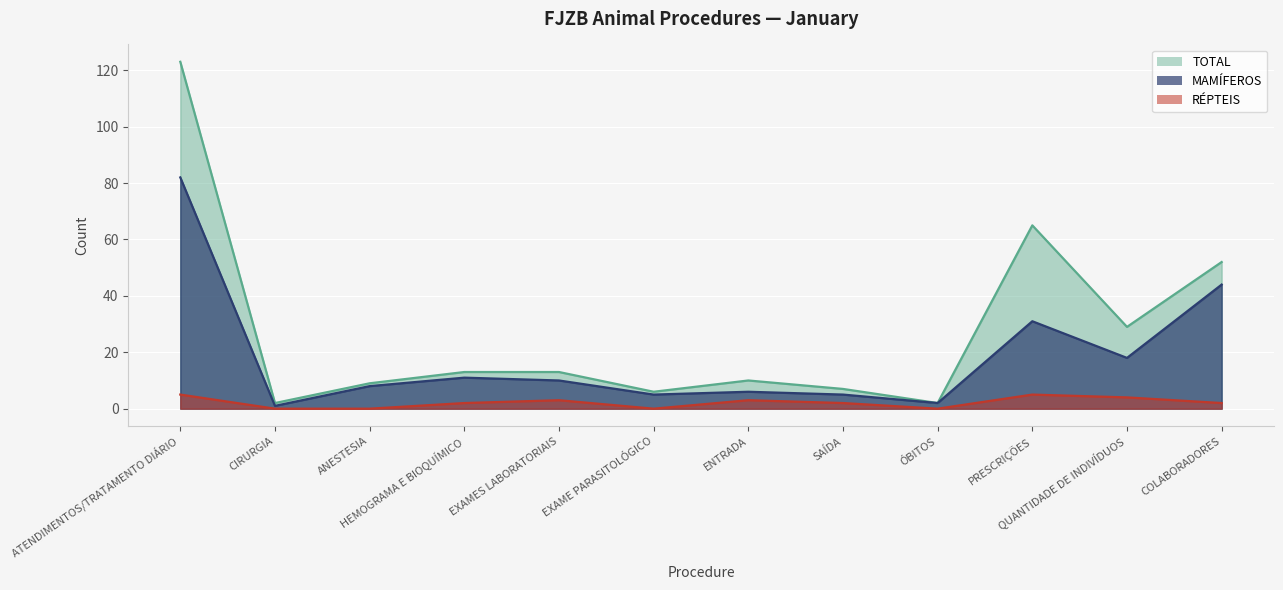

What is the difference between the maximum and second lowest values in the RÉPTEIS series?

5